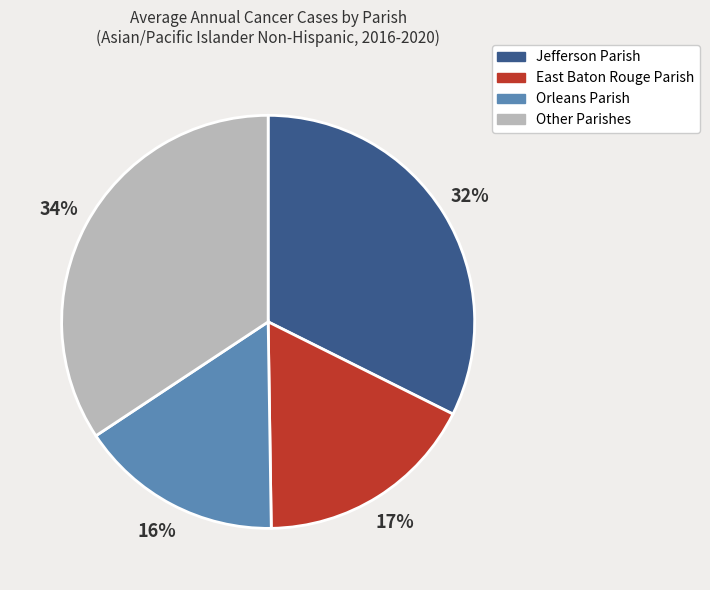

To the nearest percent, what is the difference between the largest and smallest slice percentages?

18%